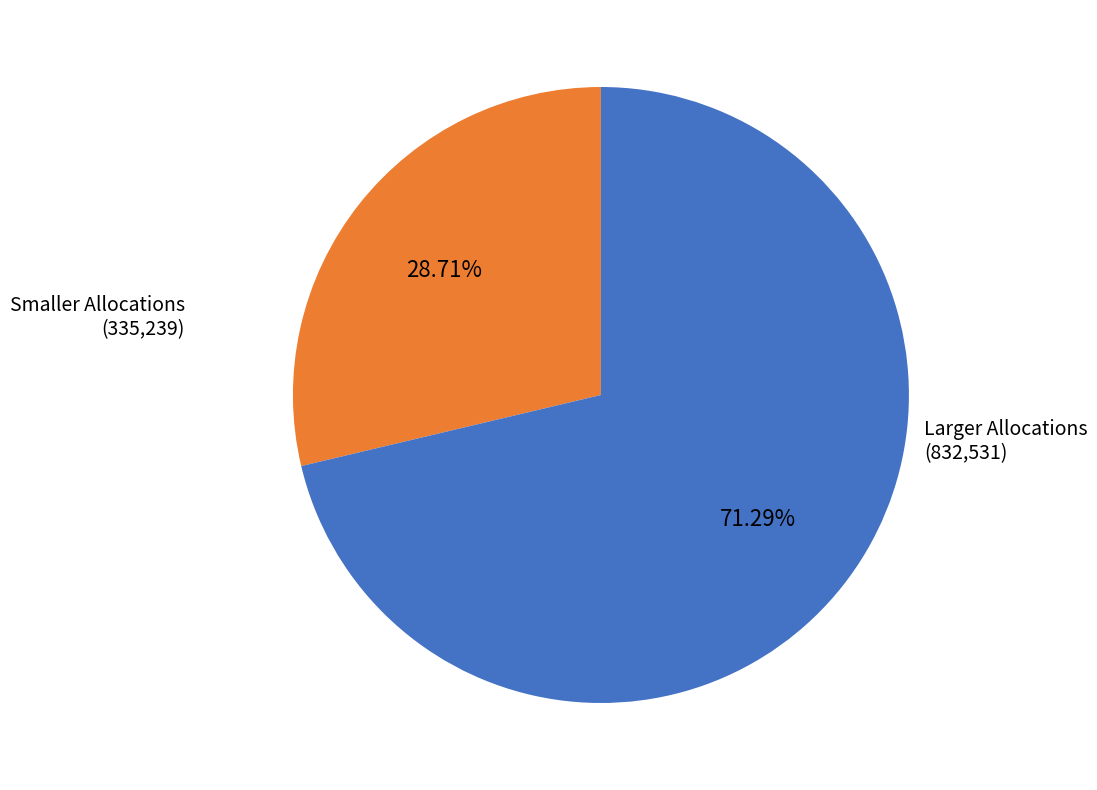

Rank the categories by value from lowest to highest.

Smaller Allocations, Larger Allocations